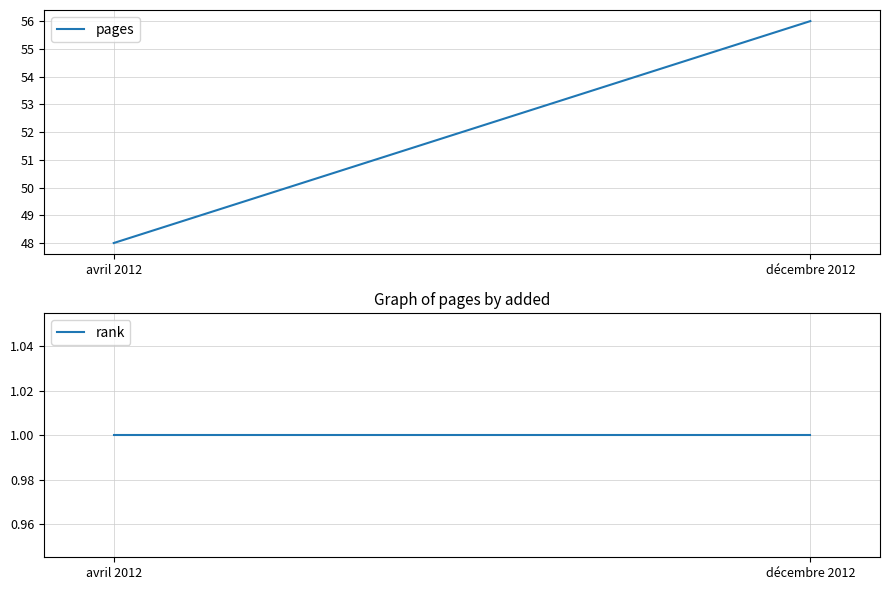

True or false: rank has a value of 1 at décembre 2012.

True